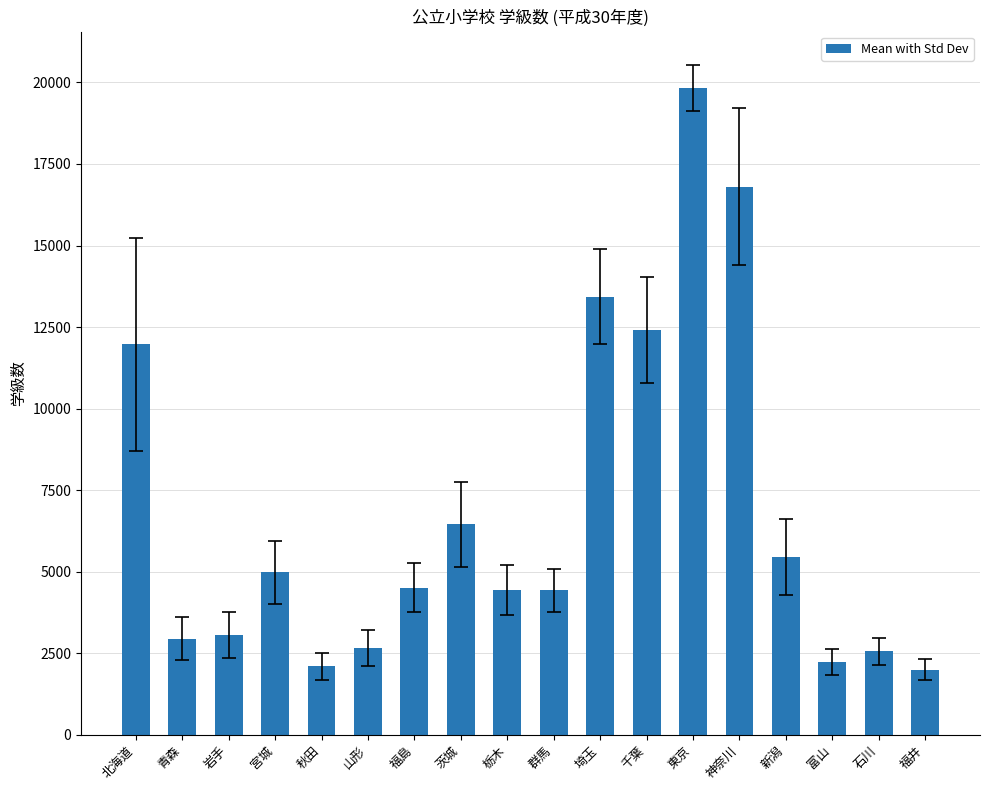

Where is the data nearest to the value 10908?

北海道